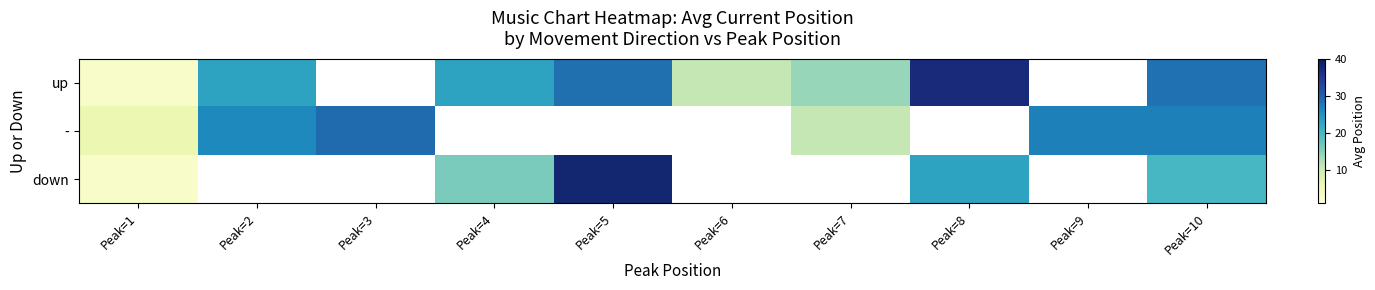

What is the difference between the maximum and minimum values in the up series?

34.0